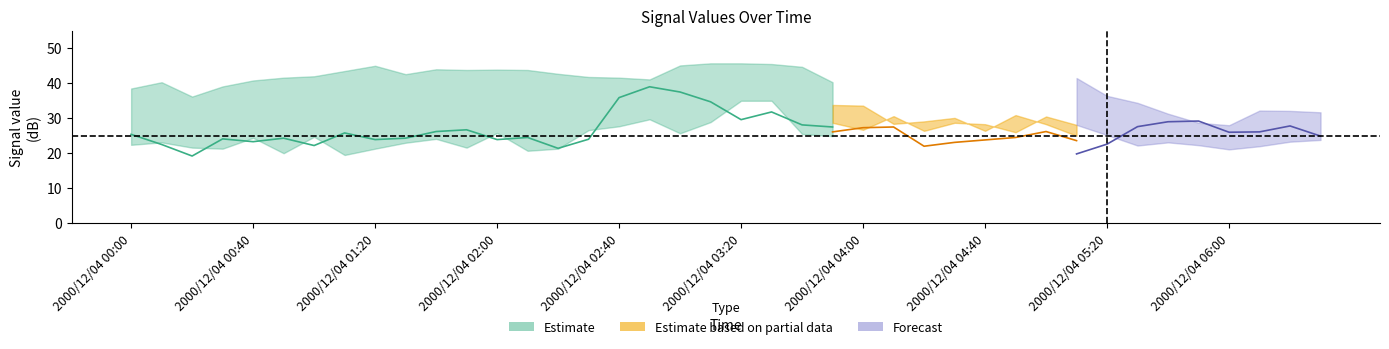

What is the greatest value displayed?

45.7